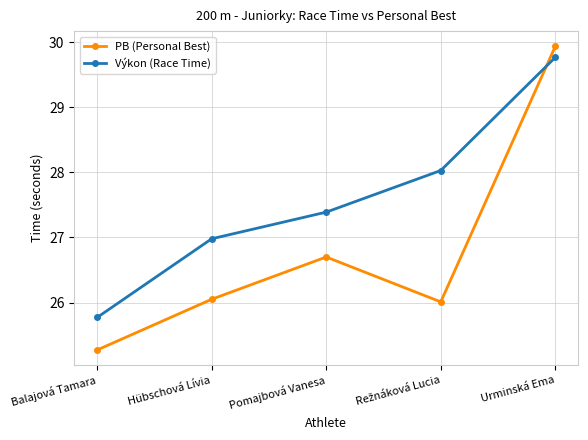

True or false: Výkon (Race Time) has more than 0 interior local peaks.

False